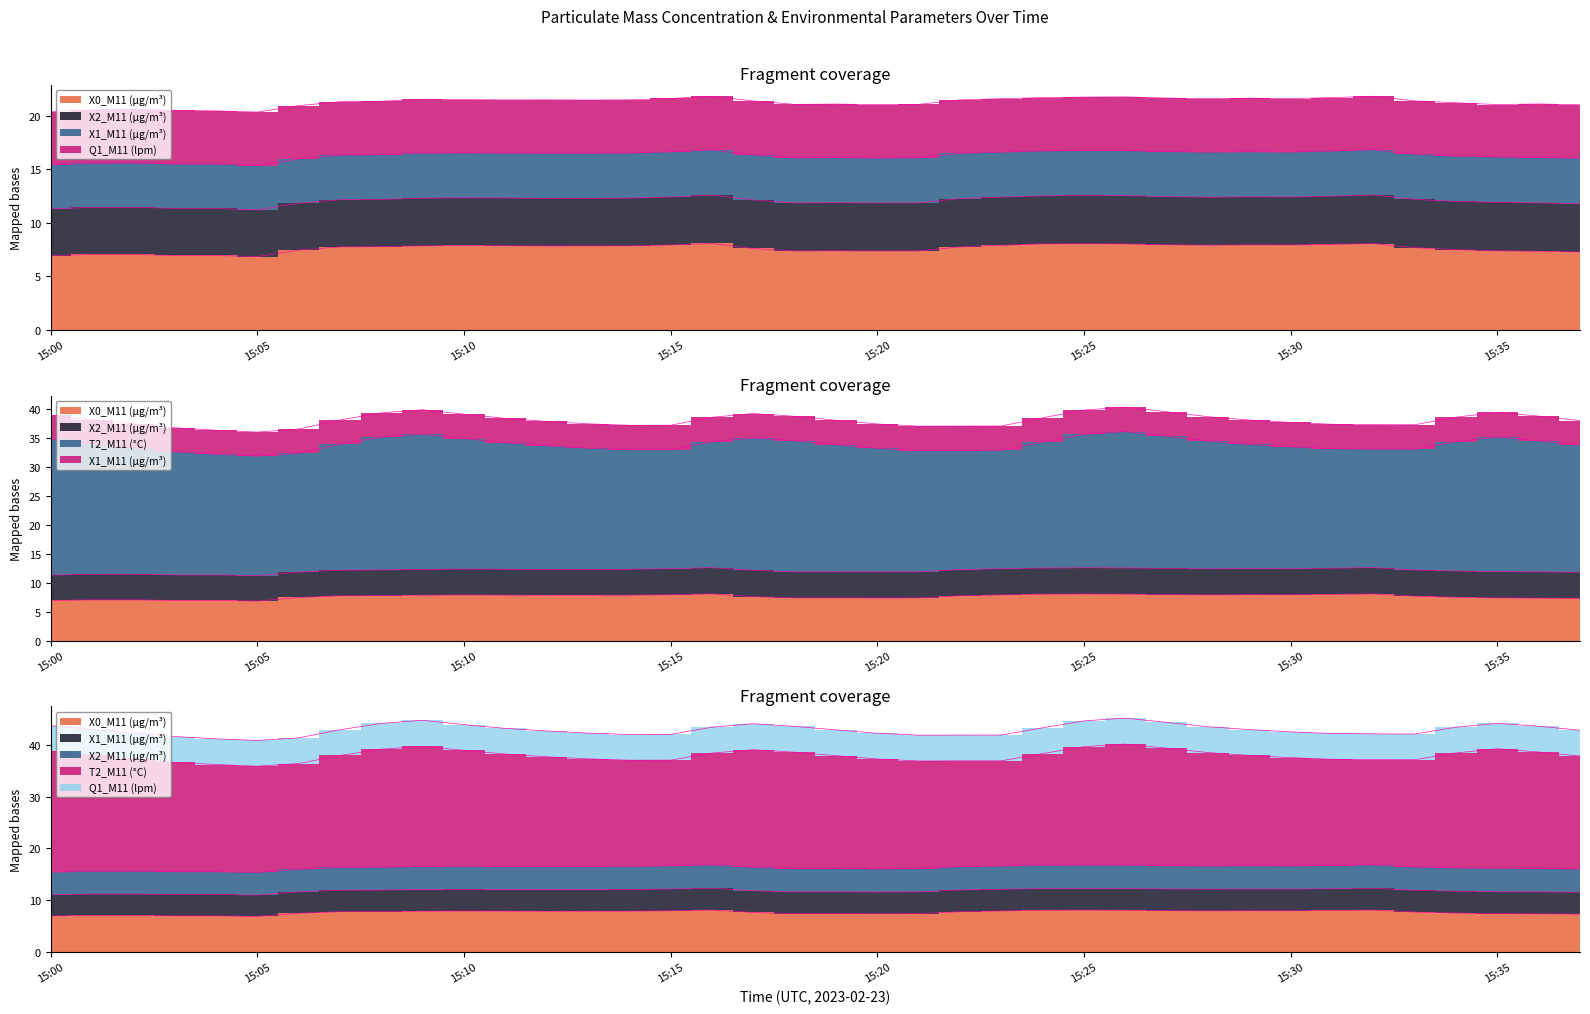

At which category does T2_M11 (°C) reach its first local valley?

15:06